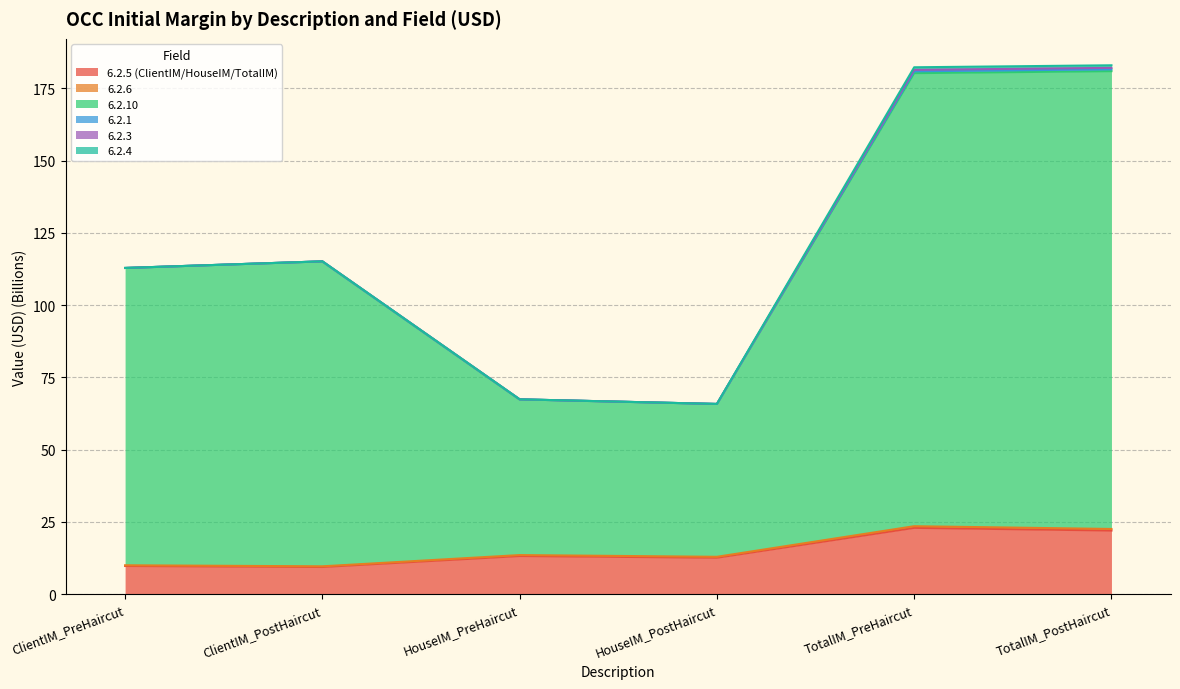

Which series has the largest total across all categories?

6.2.10